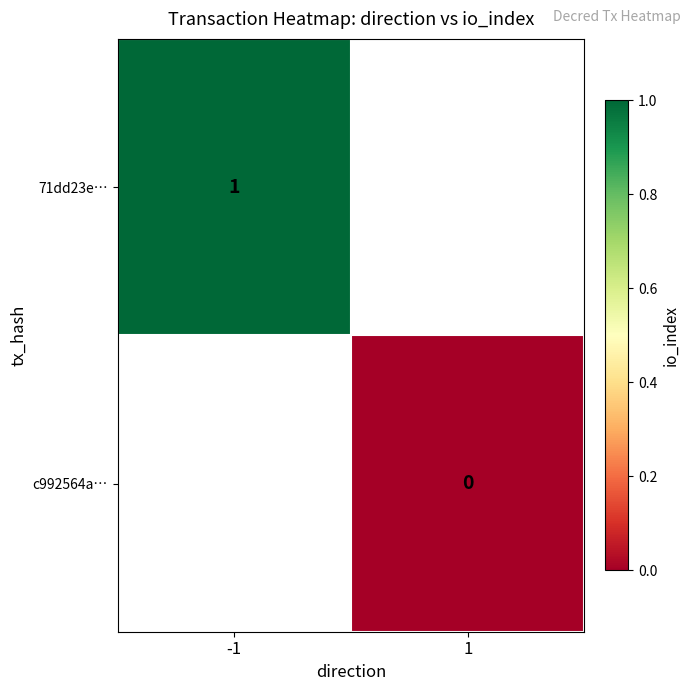

The 71dd23e… series shows 1 at -1. True or false?

True